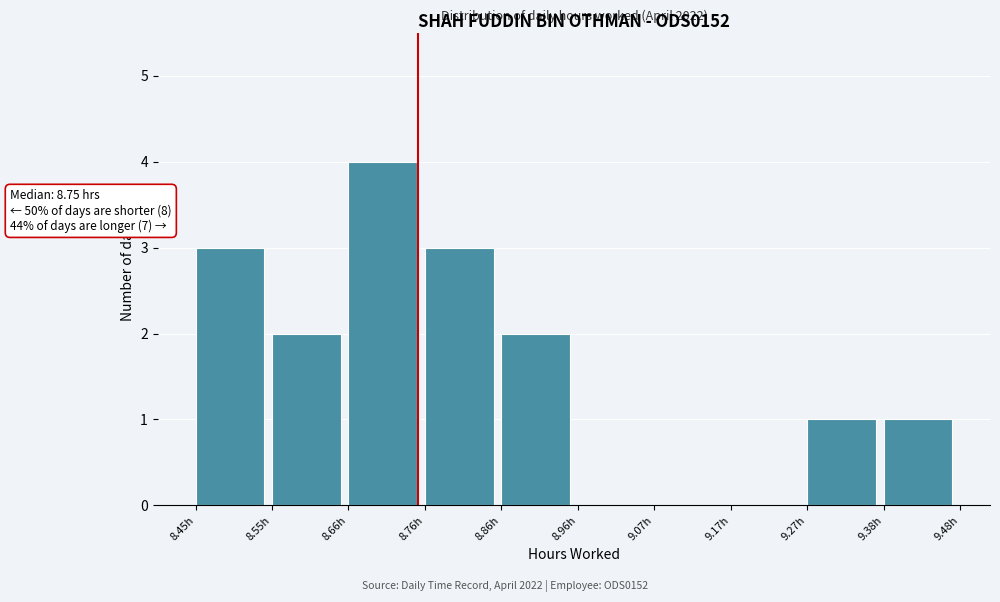

Which range on the x-axis has the tallest bar?

8.66 to 8.76